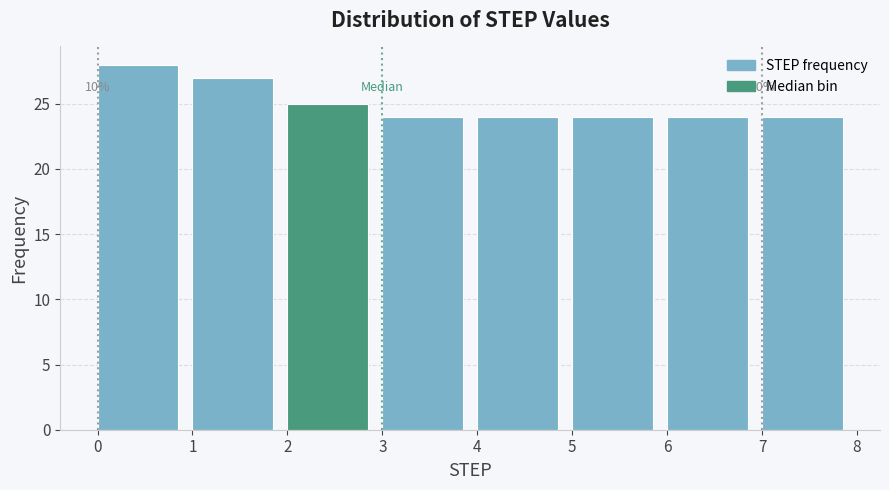

Over which range of the x-axis is the bar tallest?

0 to 1